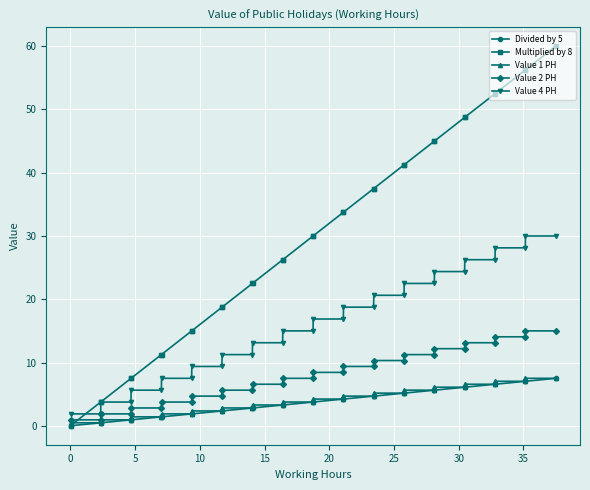

What are all the series names shown in the legend?

Divided by 5, Multiplied by 8, Value 1 PH, Value 2 PH, Value 4 PH